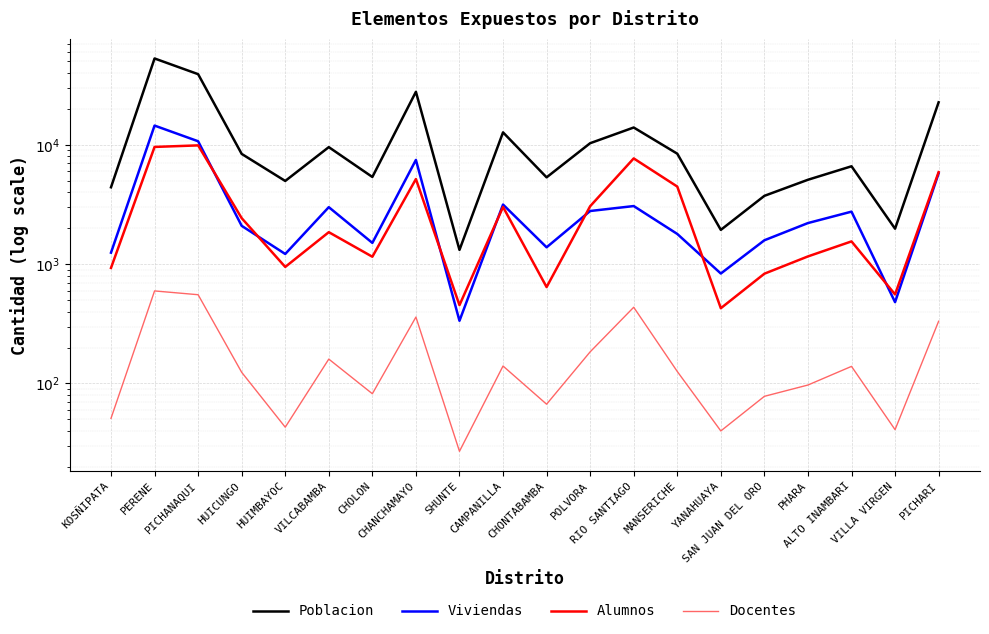

How many data points in Alumnos are less than 1852?

10